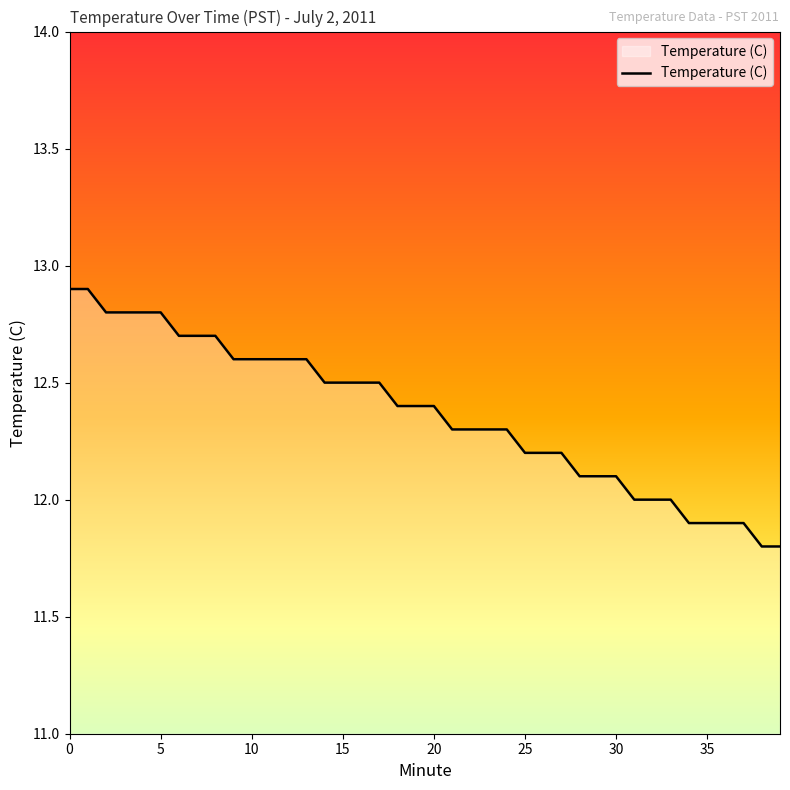

How many lines are shown in the chart?

1